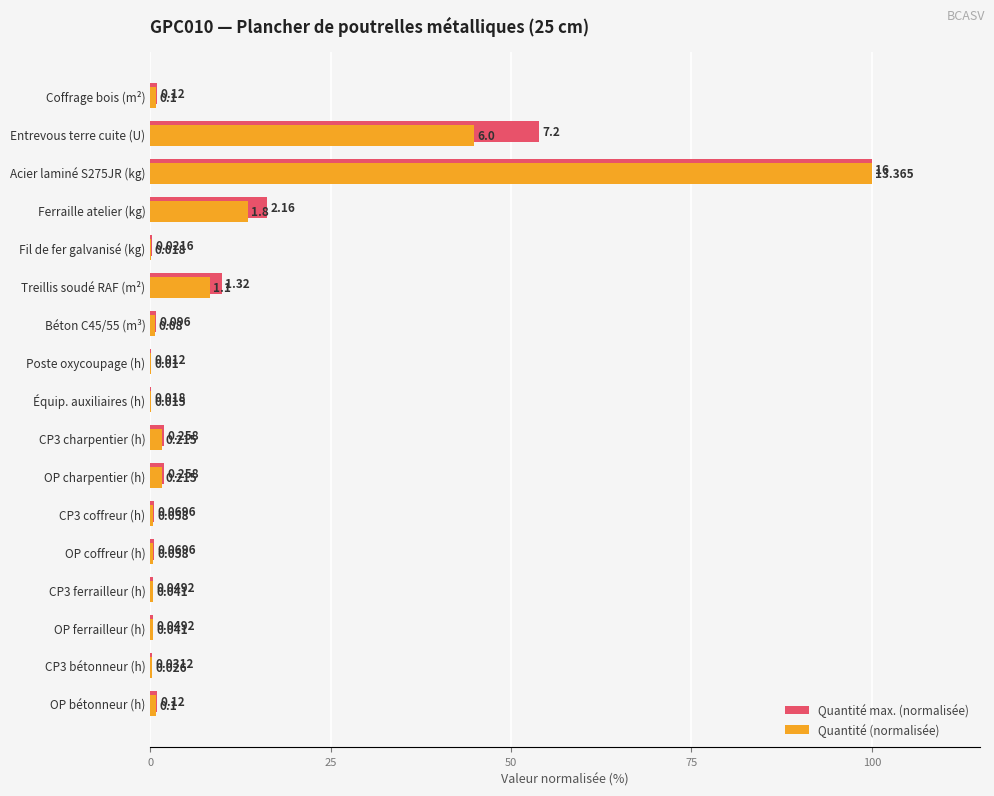

Is the value of Quantité max. (normalisée) at OP bétonneur (h) greater than the value of Quantité (normalisée) at Treillis soudé RAF (m²)?

No